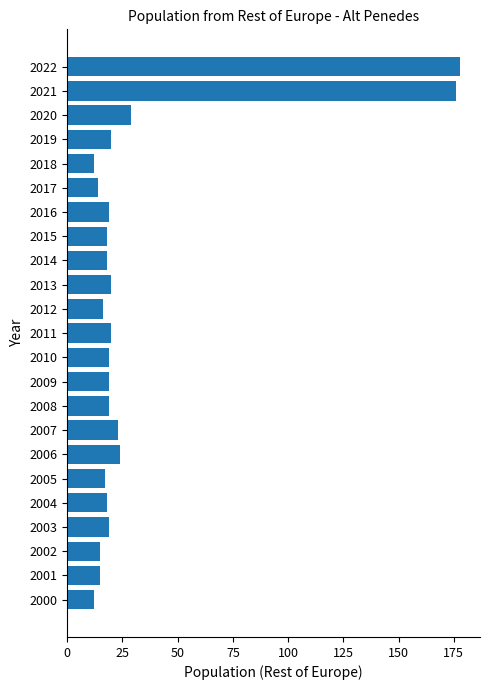

What is the difference between the maximum and minimum values?

166